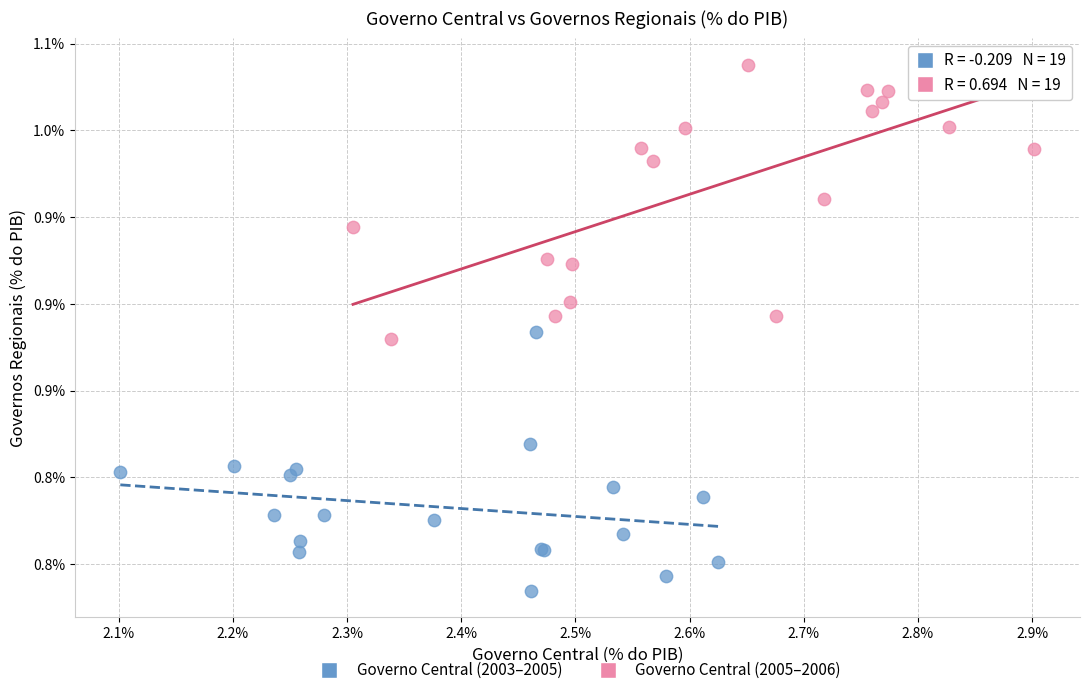

Which series contains the lowest Y value?

Governo Central (2003–2005)